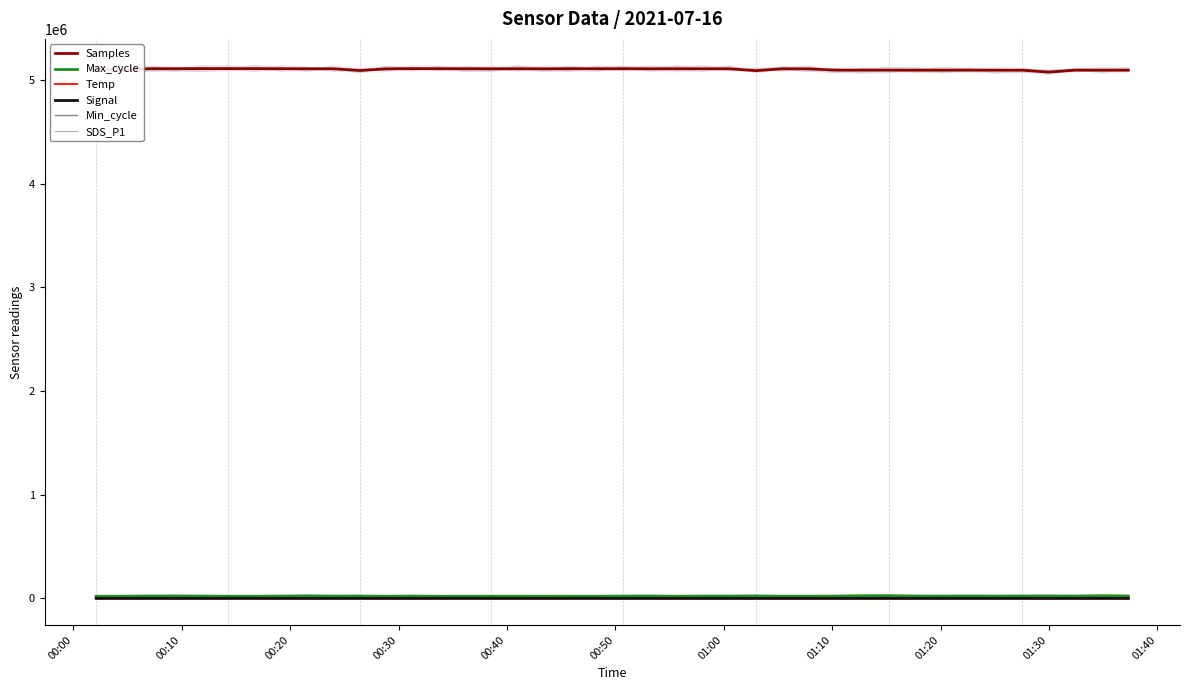

At which category is the sum across all series the highest?

01:20